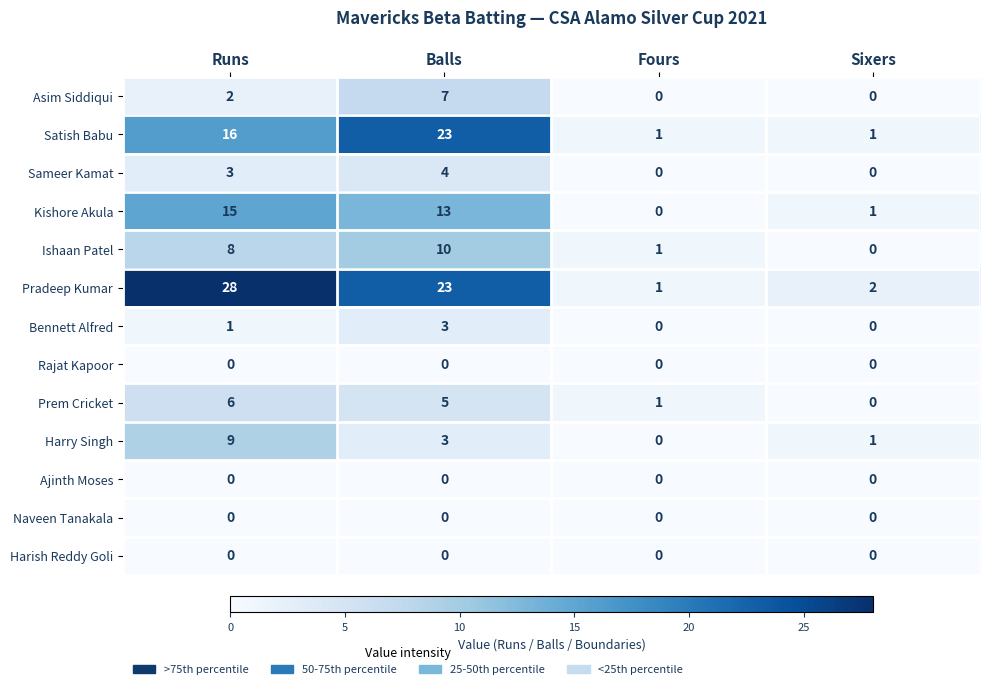

What is the total value across all series at Sixers?

5